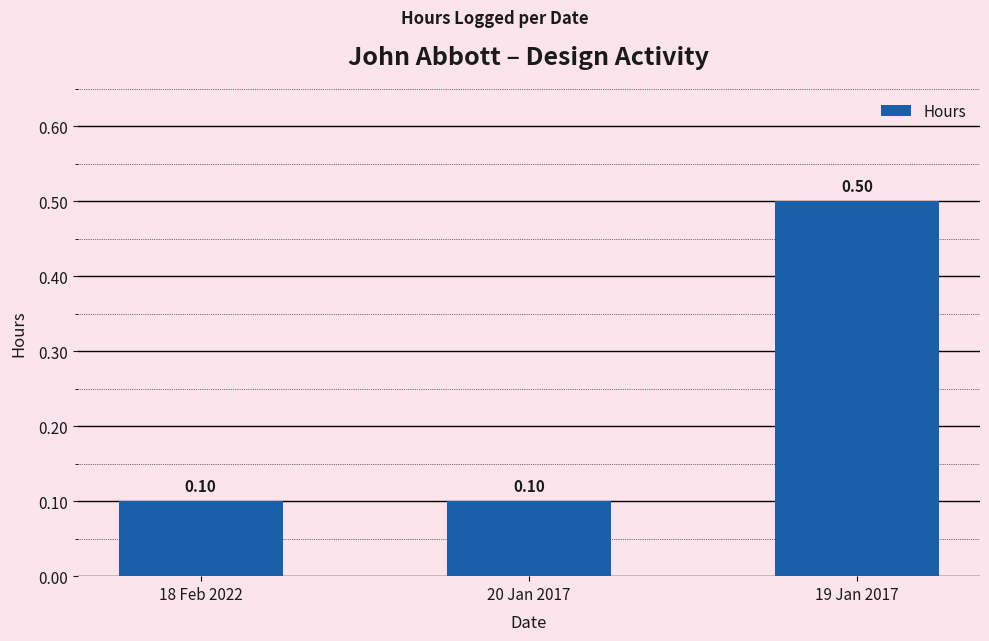

Are the bars horizontal?

No